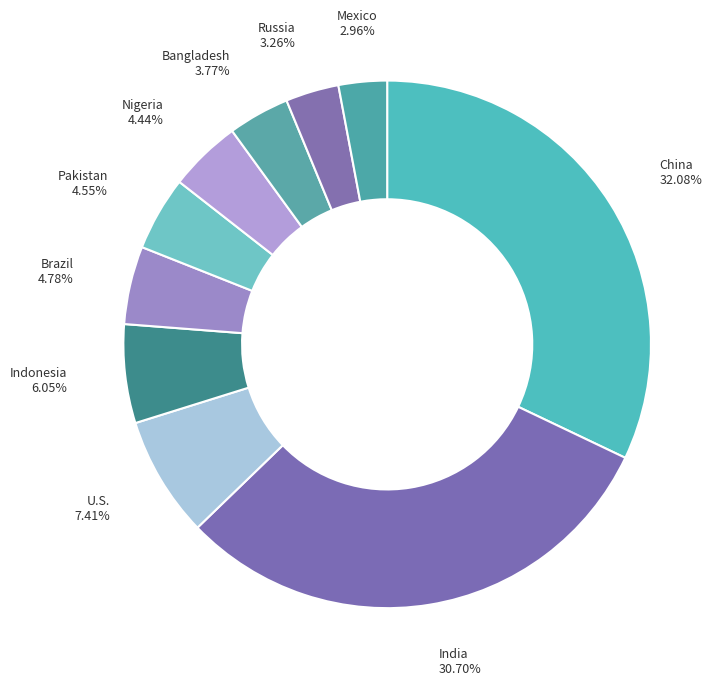

To the nearest percent, what is the average slice percentage?

10%